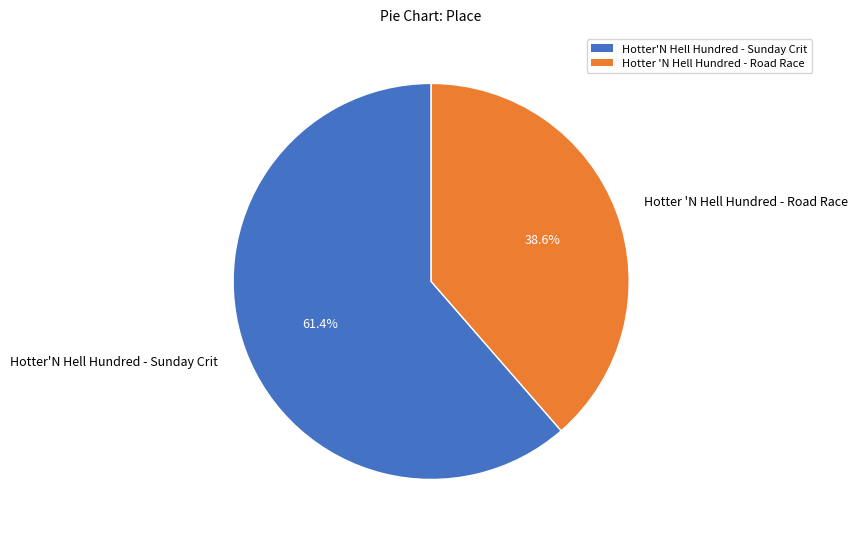

Combined, do Hotter'N Hell Hundred - Sunday Crit and Hotter 'N Hell Hundred - Road Race account for over 50%?

Yes